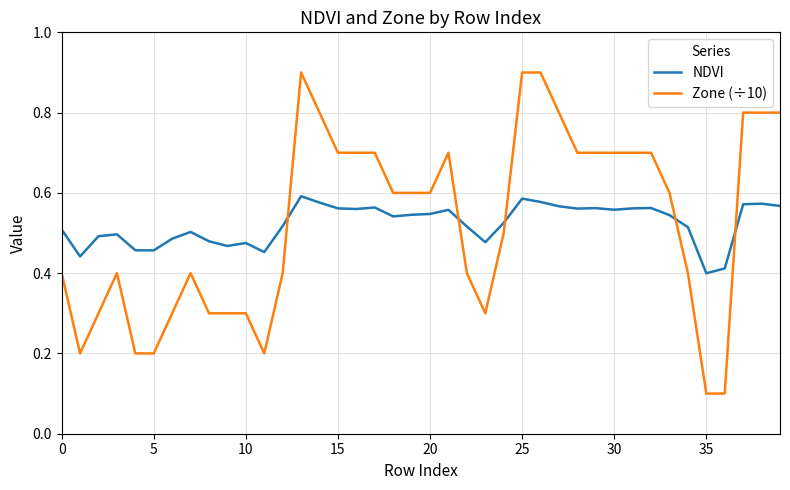

List the series in order of their peak value, lowest first.

NDVI, Zone (÷10)